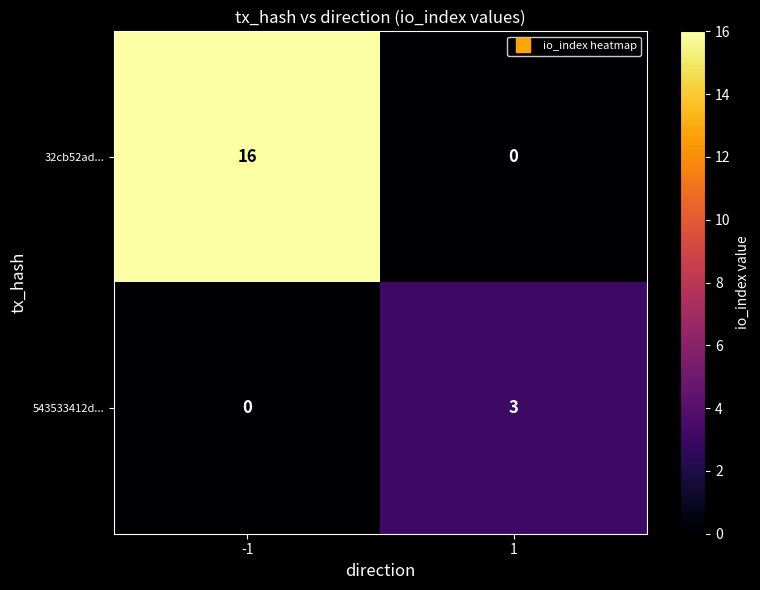

The value of 543533412d... at 1 is 3. True or false?

True